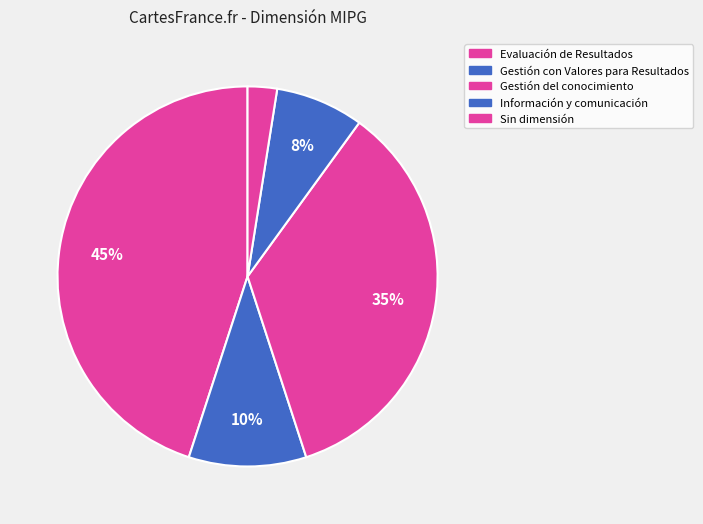

Which slice is the smallest?

Sin dimensión